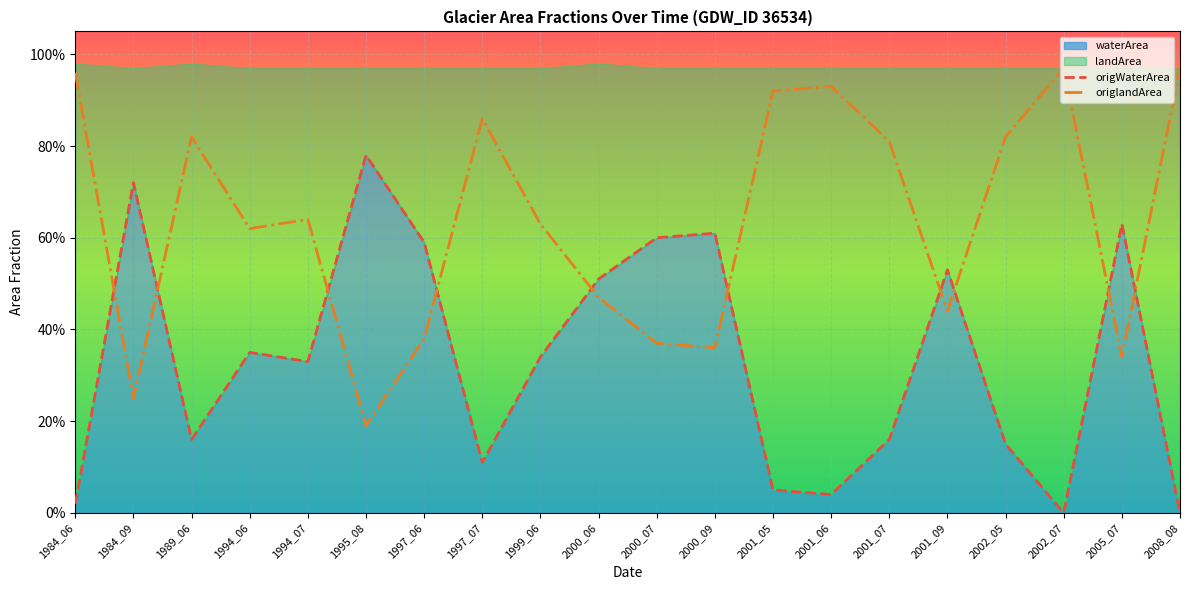

How many categories are shown in the chart?

20